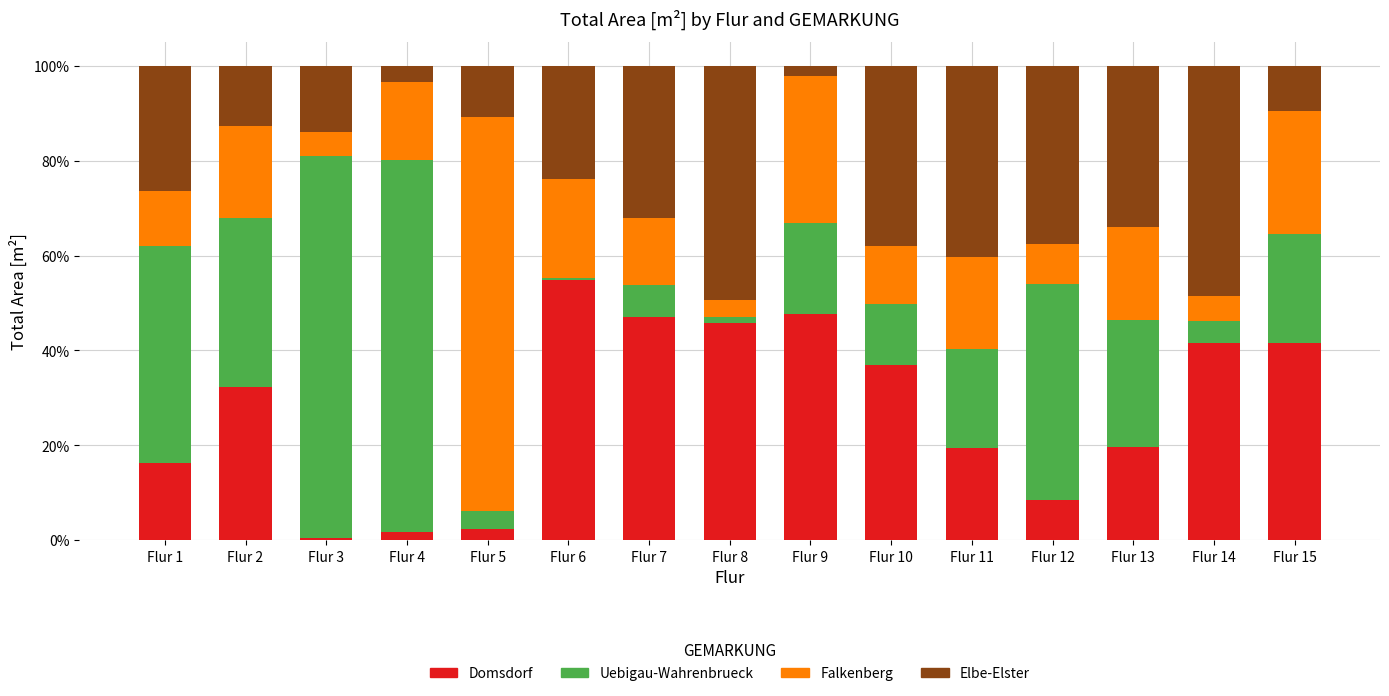

What is the average value of the Domsdorf series?

27.8